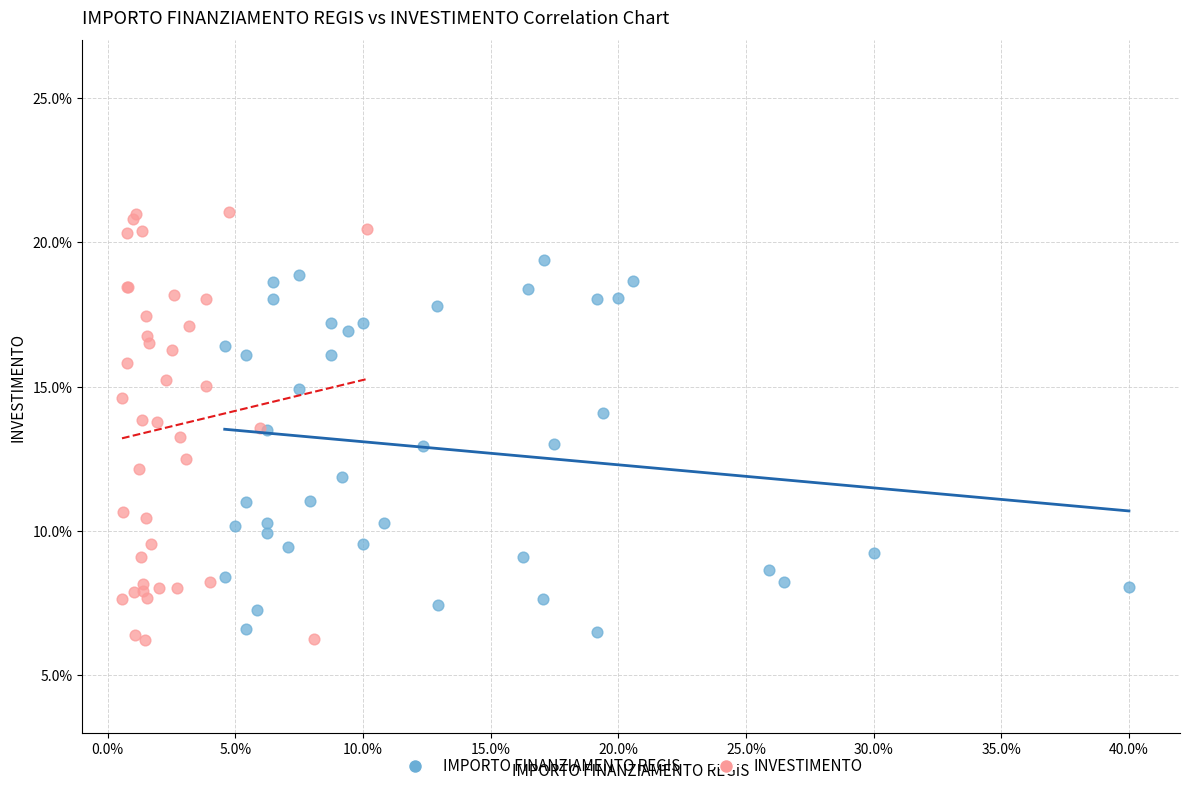

Which series contains the highest Y value?

INVESTIMENTO